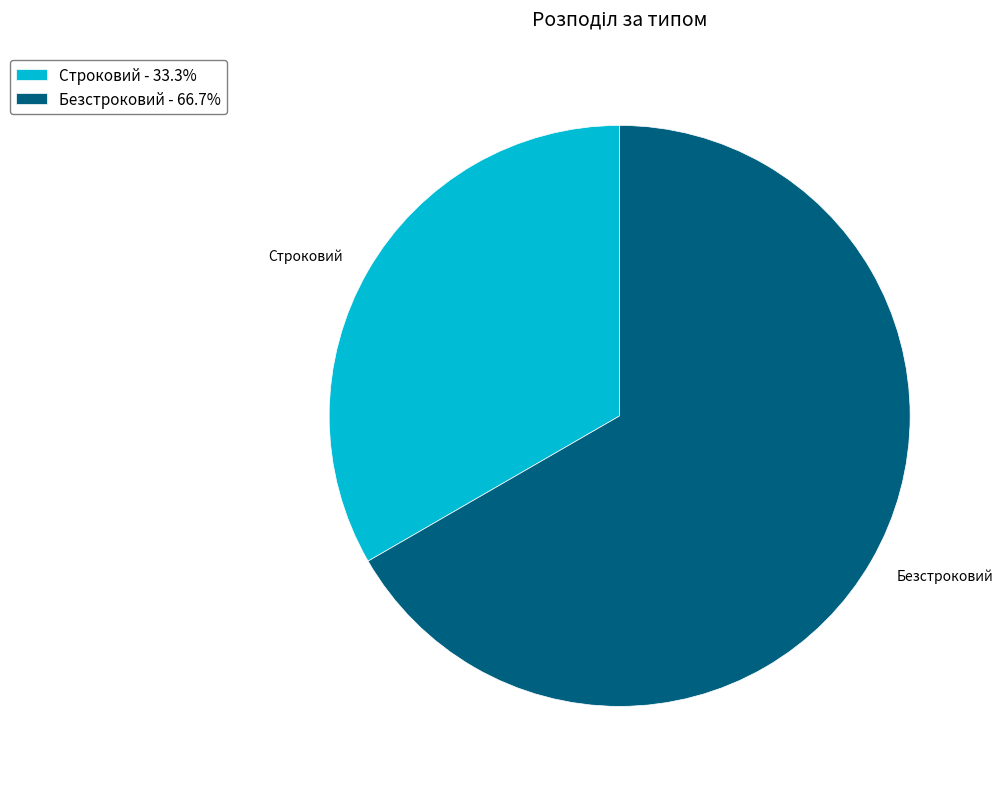

Is Безстроковий the majority of the pie?

Yes